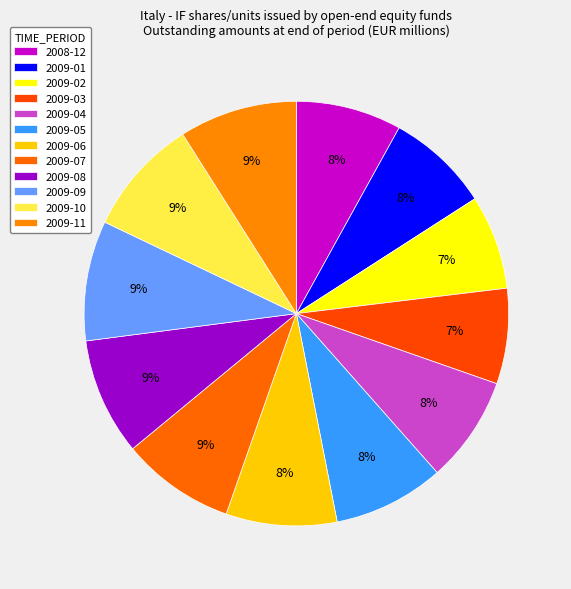

Count the number of slices in the pie.

12